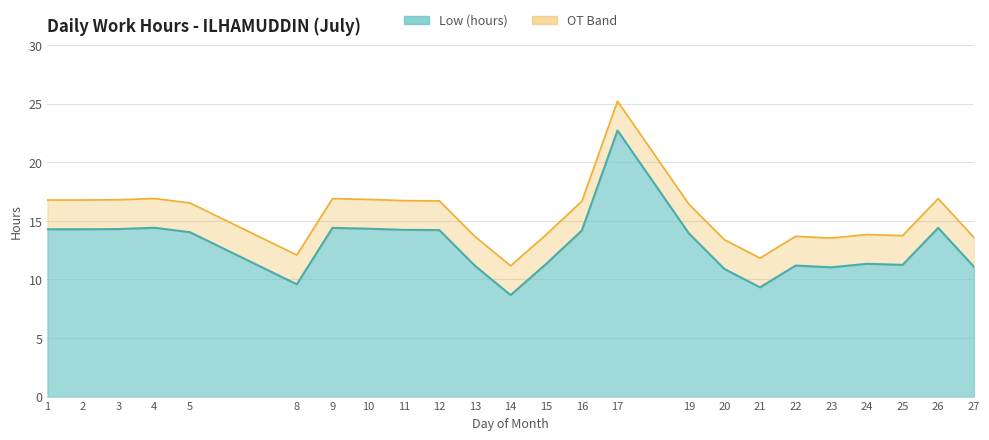

What is the change in value from 11 to 23?

-3.2